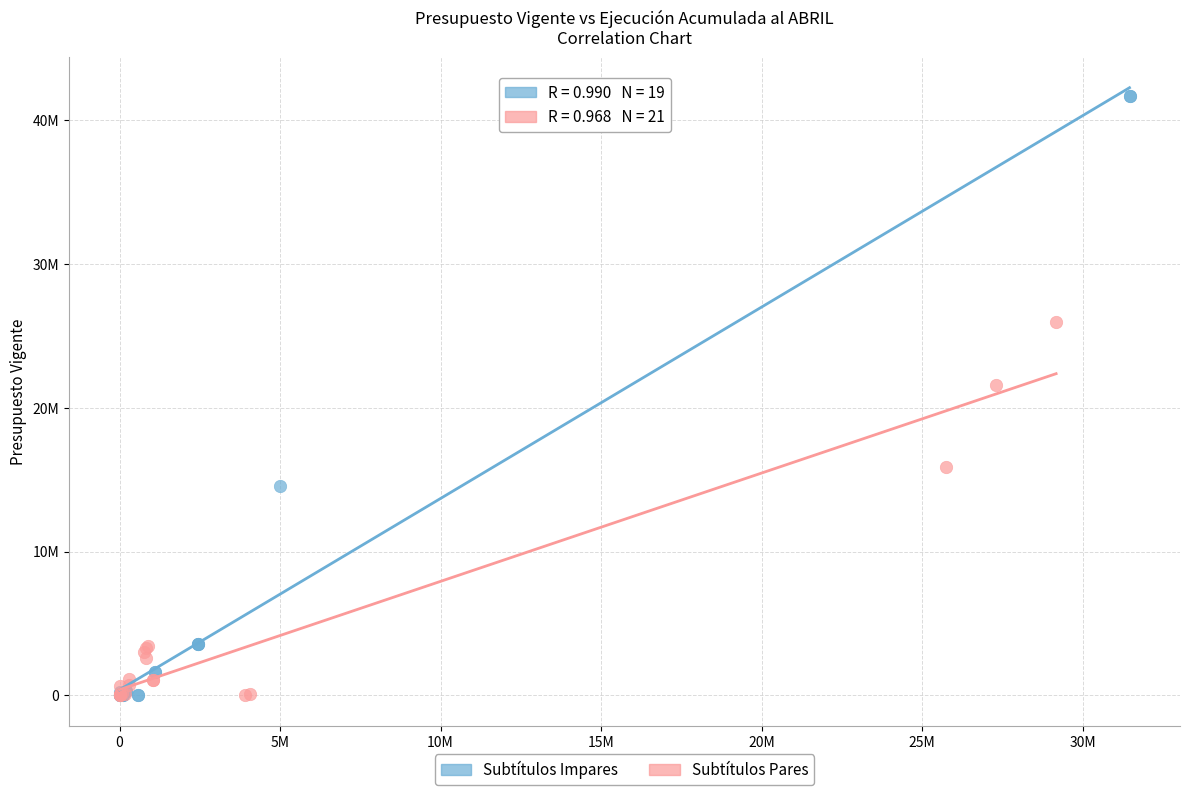

Which series contains the highest Y value?

Subtítulos Impares